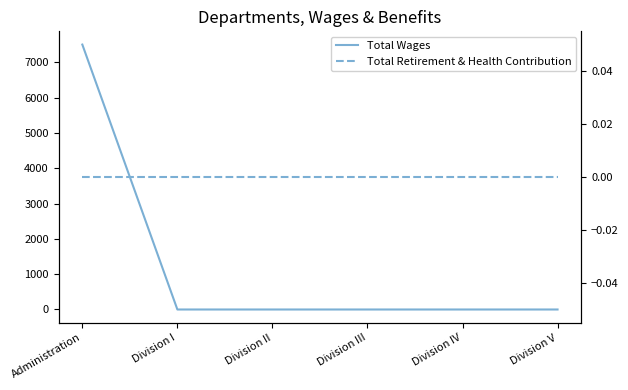

True or false: Total Wages has a value of 4806 at Division V.

False